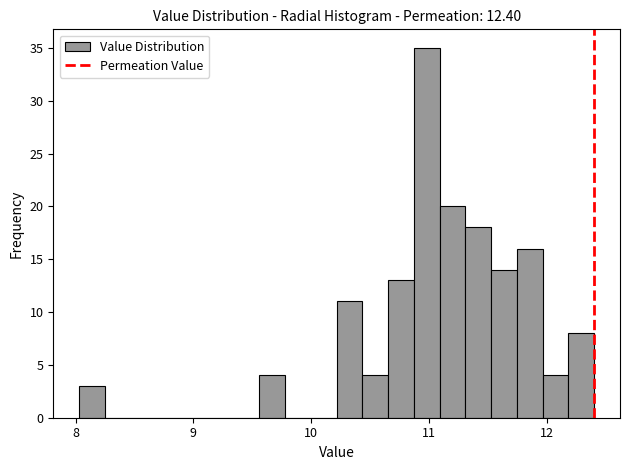

Around what value on the x-axis is the tallest bar? Give the approximate position of its centre, as read against the axis.

11.0